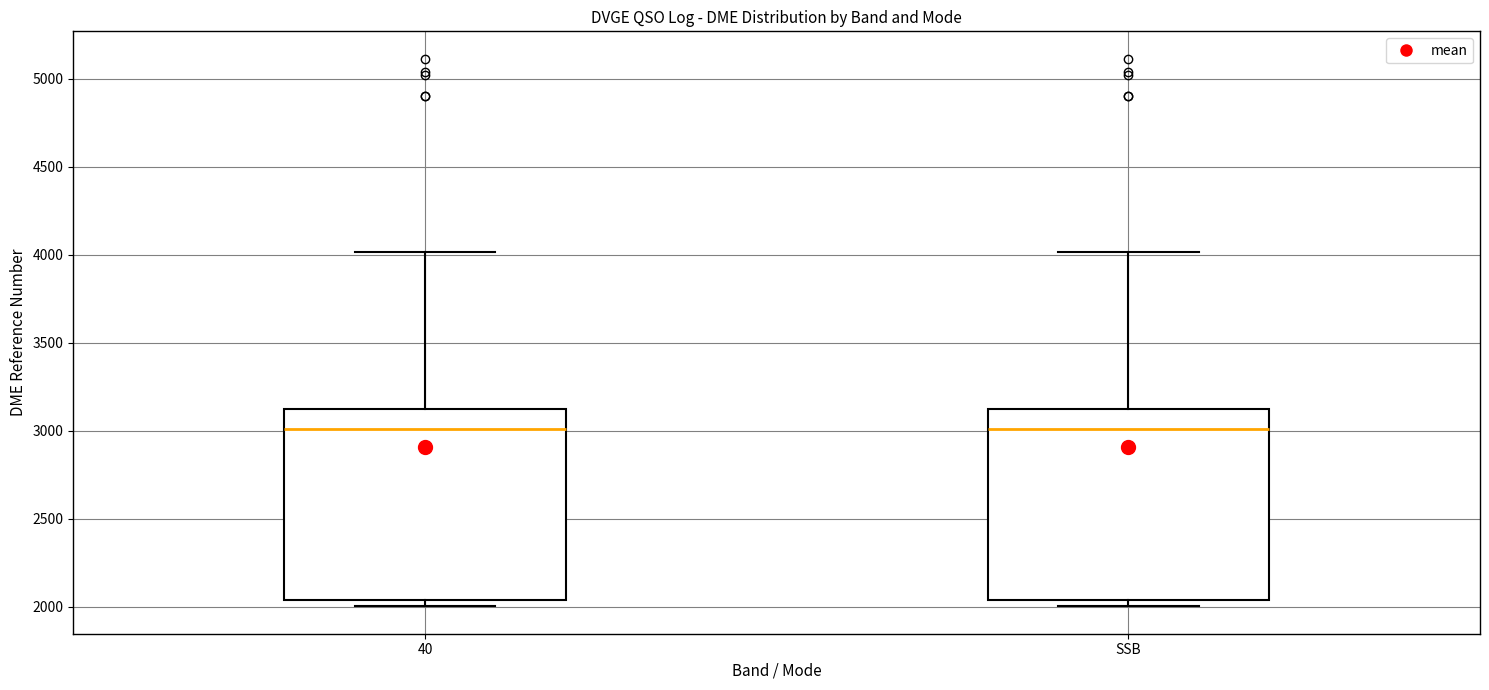

Where does the median line of the box for SSB sit on the y-axis? The values are not printed on the chart, so give them approximately, as read against the axis.

3000